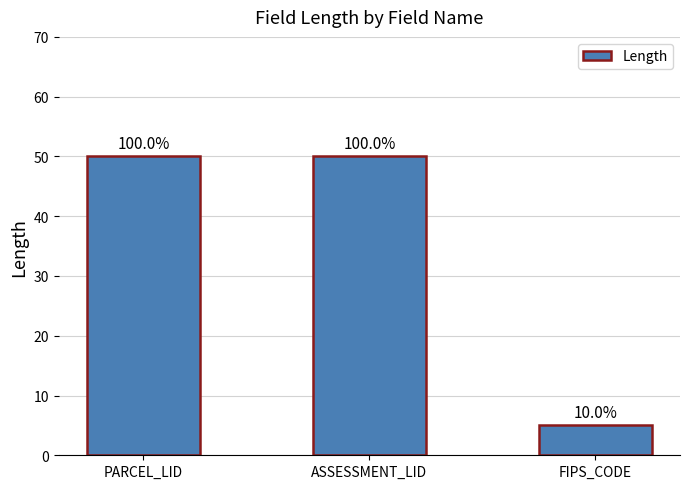

Approximately how many times larger is the value at PARCEL_LID compared to ASSESSMENT_LID?

1.0